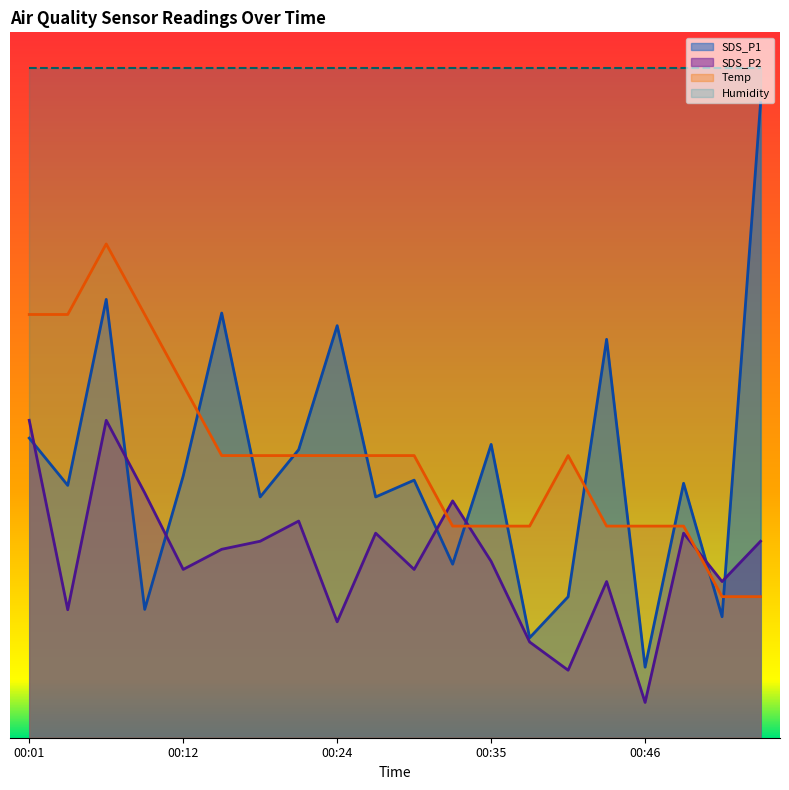

At which category does the chart reach its minimum across all series?

00:46